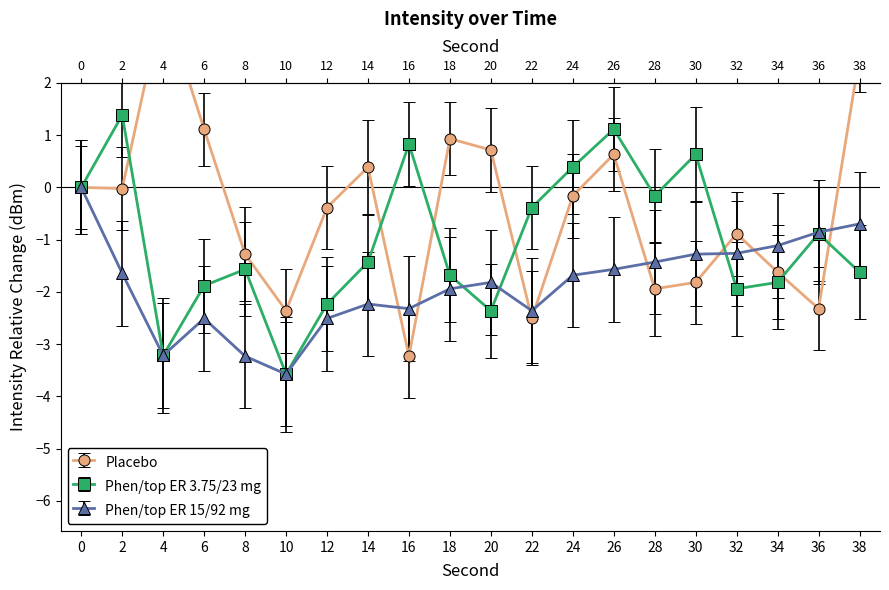

At which category does Phen/top ER 3.75/23 mg reach its first local valley?

4